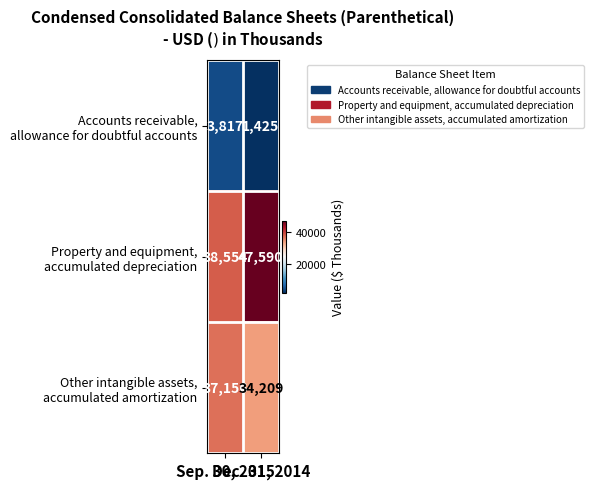

At how many categories does at least one series exceed 28524?

2